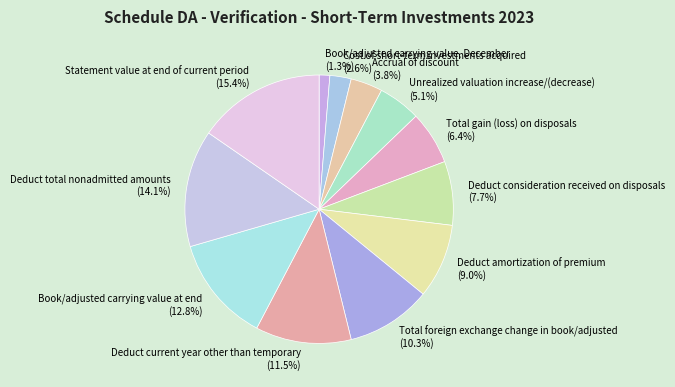

Approximately how many times larger is the value at Cost of short-term investments acquired compared to Deduct current year other than temporary?

0.2